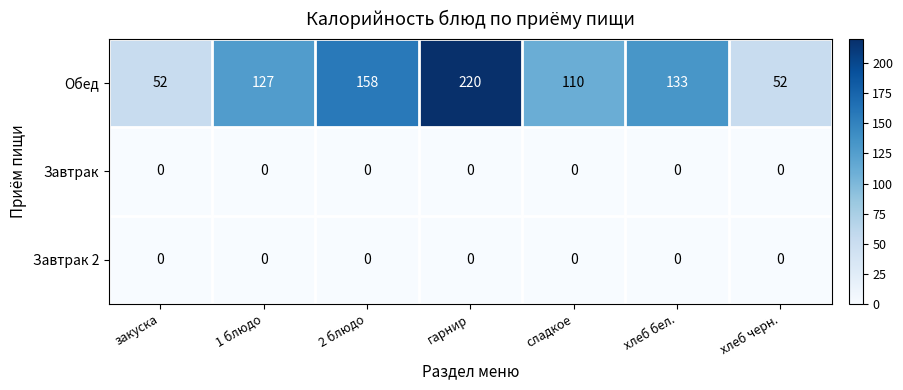

Which series changed the most between 1 блюдо and сладкое?

Обед